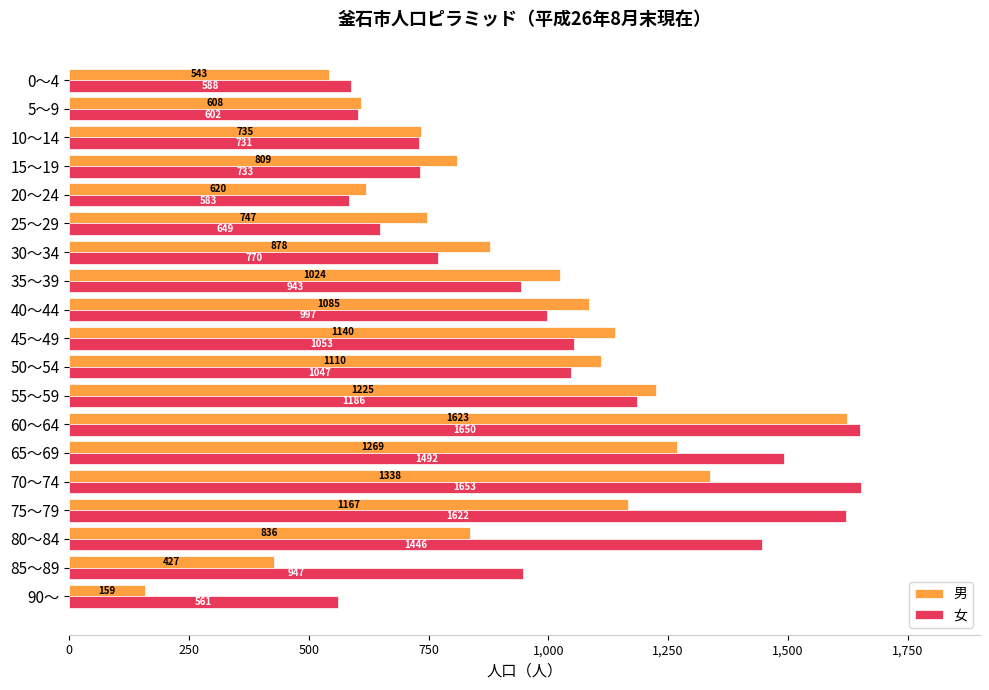

Rank the series by their maximum value, from lowest to highest.

男, 女